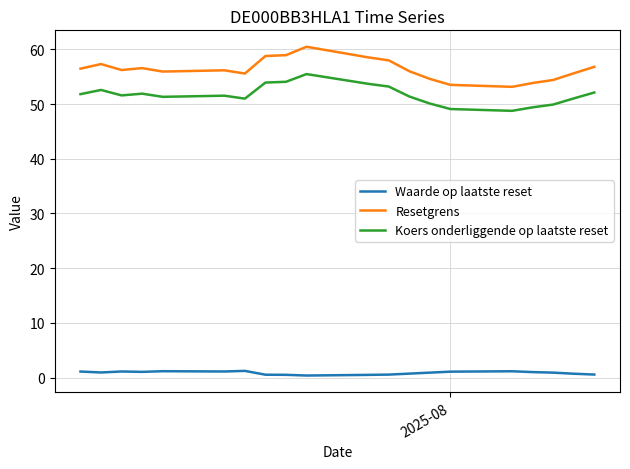

Rank the series by their maximum value, from highest to lowest.

Resetgrens, Koers onderliggende op laatste reset, Waarde op laatste reset